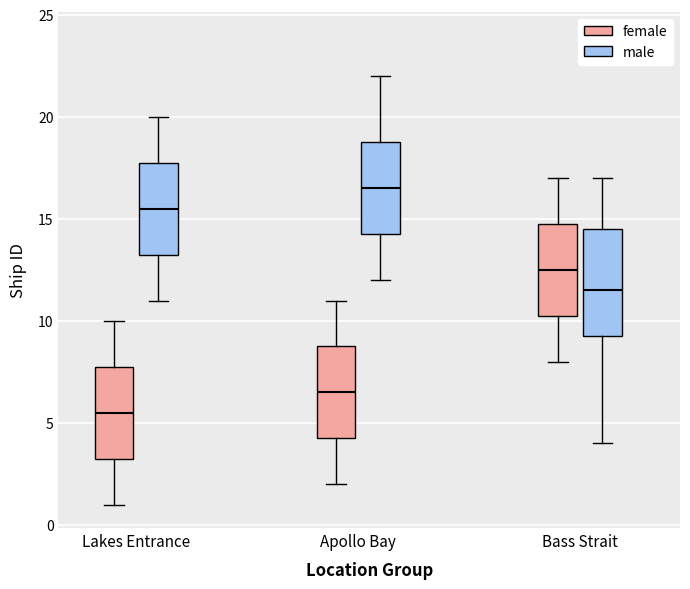

Reading left to right, read every box against the y-axis: the position of its median line, the range the box covers, and the ends of its whiskers. The values are not printed on the chart, so give them approximately, as read against the axis.

Lakes Entrance (female): median 5.5, box 3.5 to 8.0, whiskers 1.0 to 10.0
Lakes Entrance (male): median 15.5, box 13.5 to 18.0, whiskers 11.0 to 20.0
Apollo Bay (female): median 6.5, box 4.5 to 9.0, whiskers 2.0 to 11.0
Apollo Bay (male): median 16.5, box 14.5 to 19.0, whiskers 12.0 to 22.0
Bass Strait (female): median 12.5, box 10.5 to 15.0, whiskers 8.0 to 17.0
Bass Strait (male): median 11.5, box 9.5 to 14.5, whiskers 4.0 to 17.0